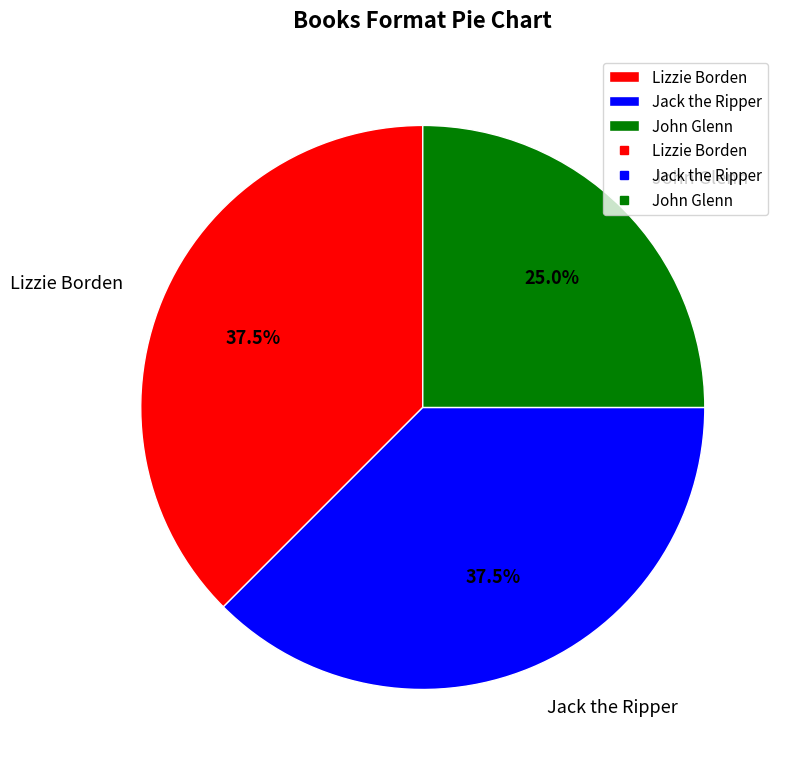

How many slices are in this pie chart?

3